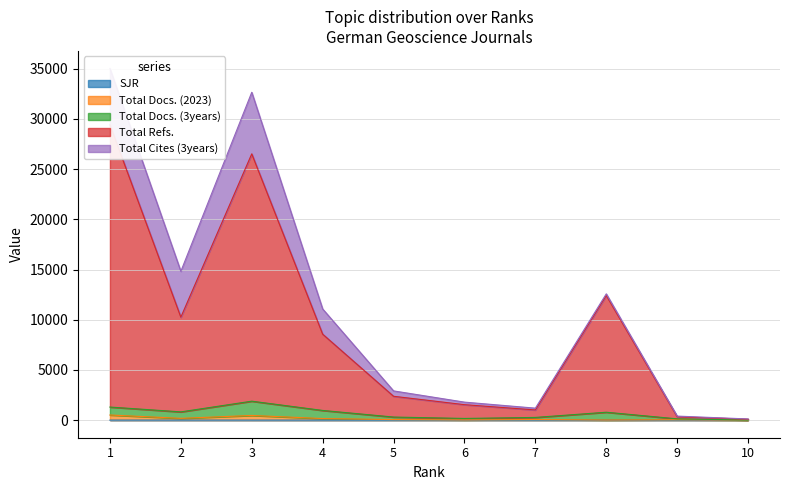

At how many categories does at least one series exceed 20910?

2